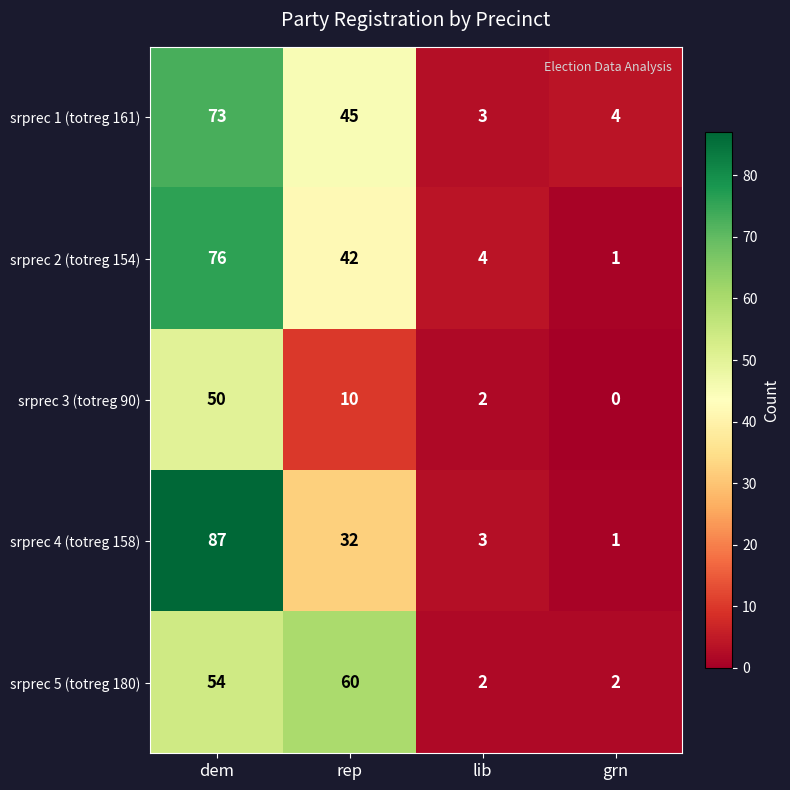

What is the total value across all series at lib?

14